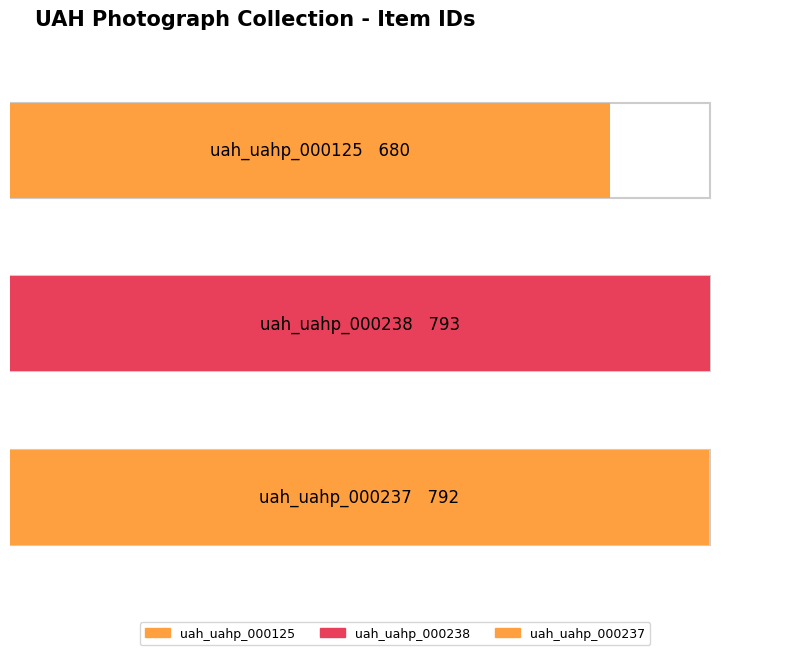

What is the label of the 3rd bar from the right?

uah_uahp_000125